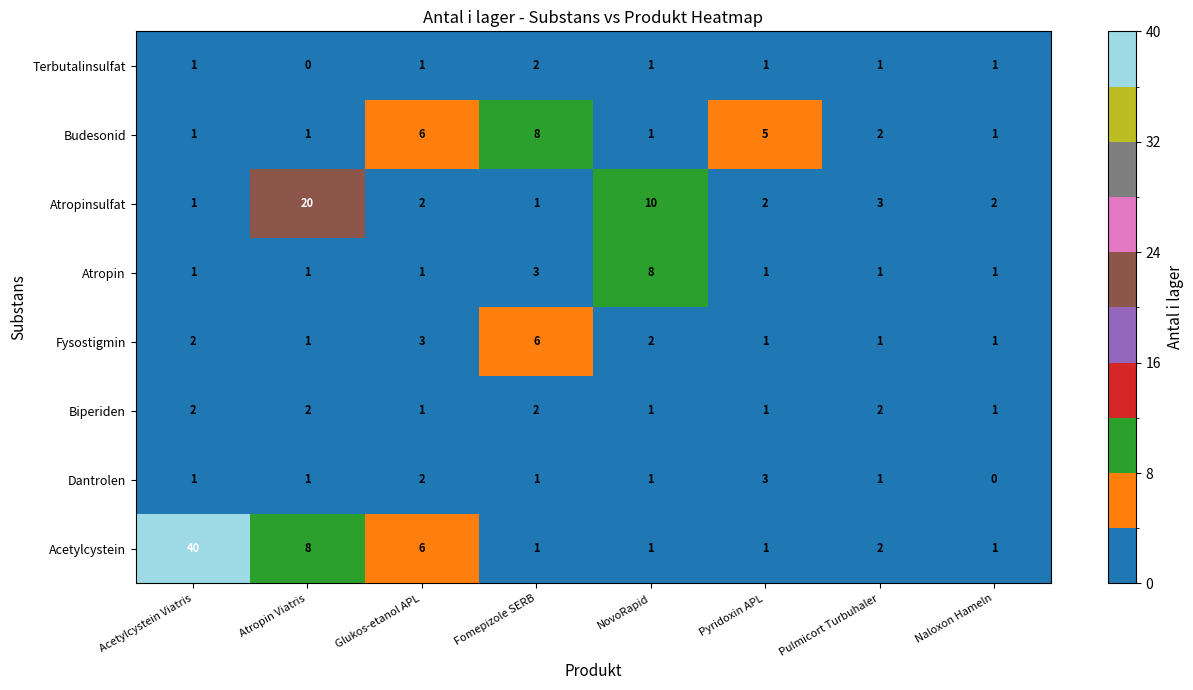

How many Fysostigmin values are between 1 and 3?

7